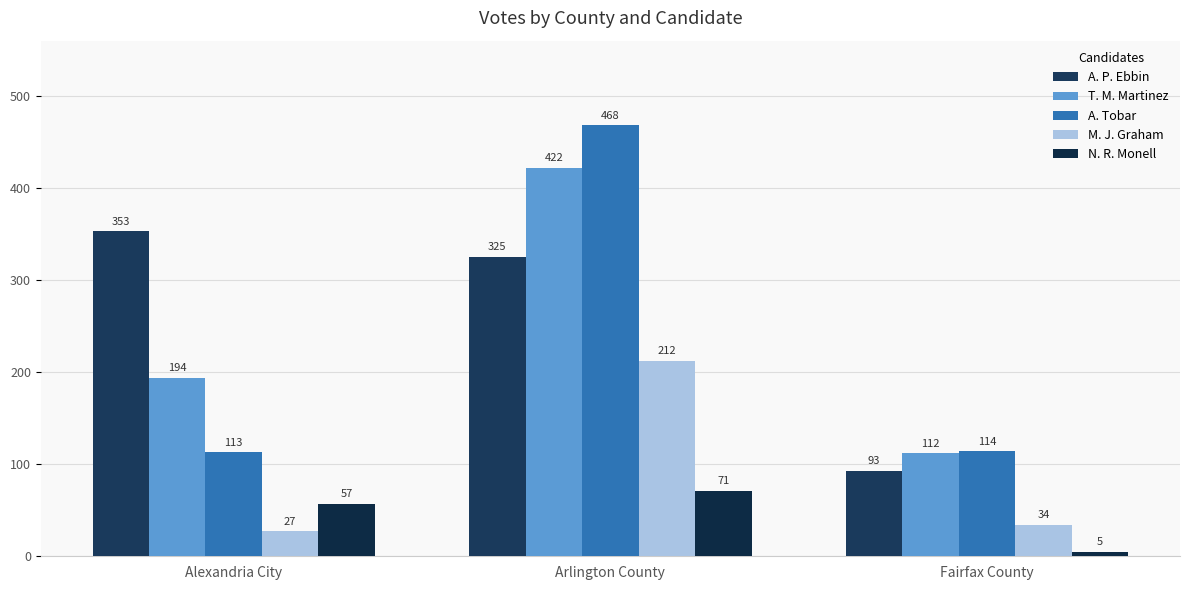

At which label does A. P. Ebbin first exceed 325?

Alexandria City